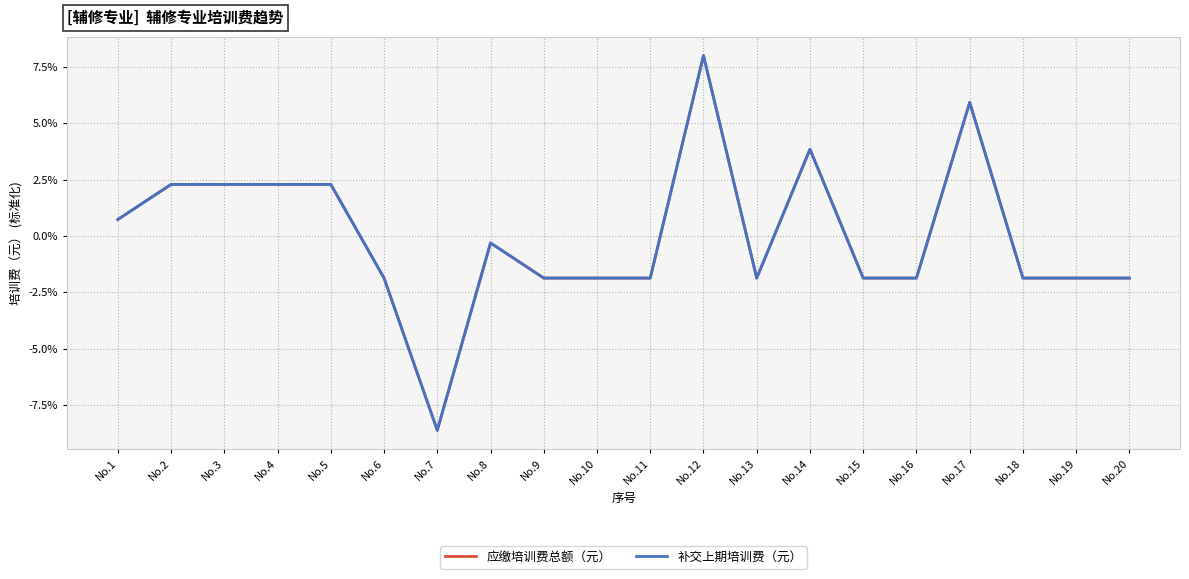

What is the difference between the maximum and minimum values in the 应缴培训费总额（元） series?

16.6